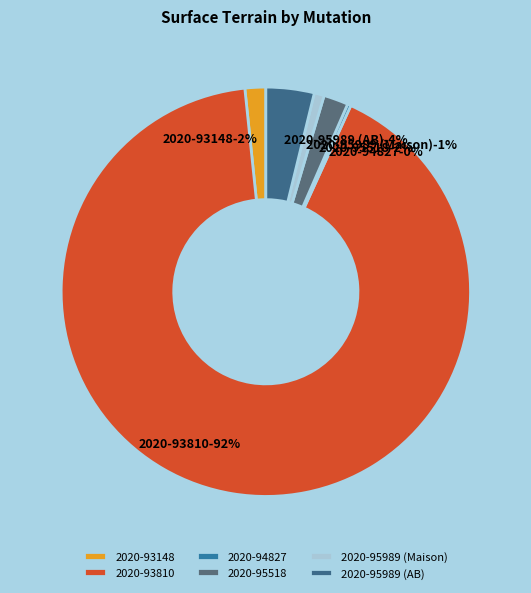

What is the largest slice in the pie chart?

2020-93810